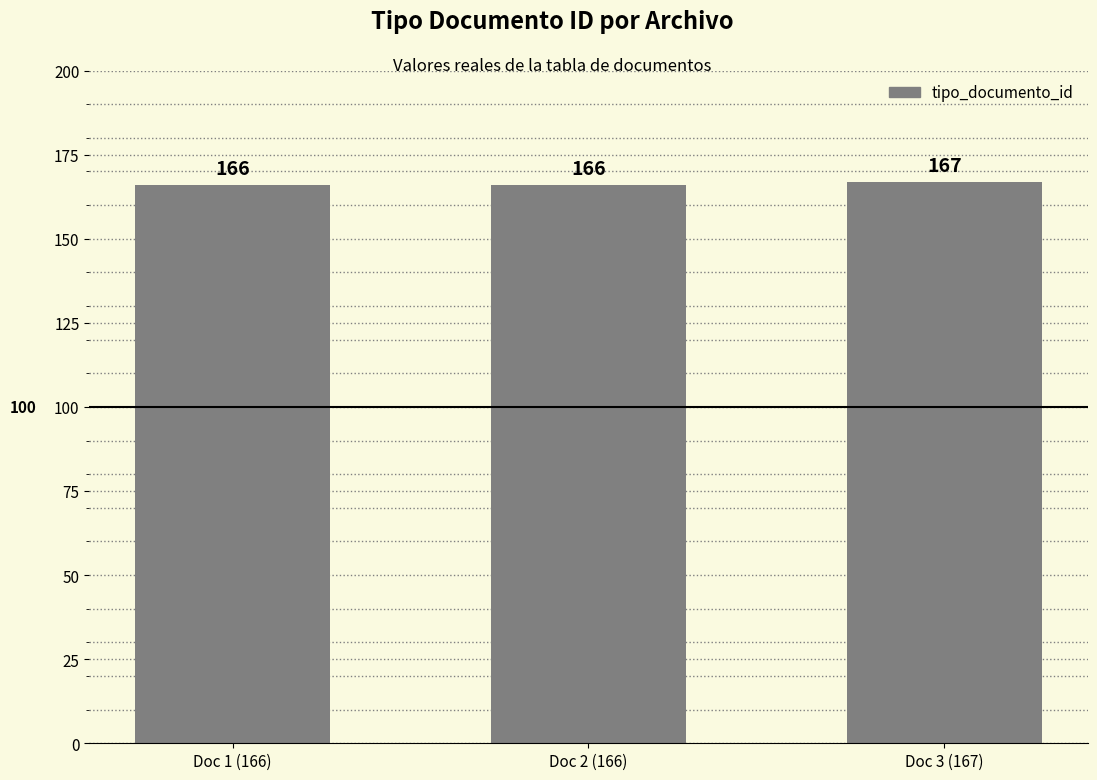

Does the chart contain stacked bars?

No